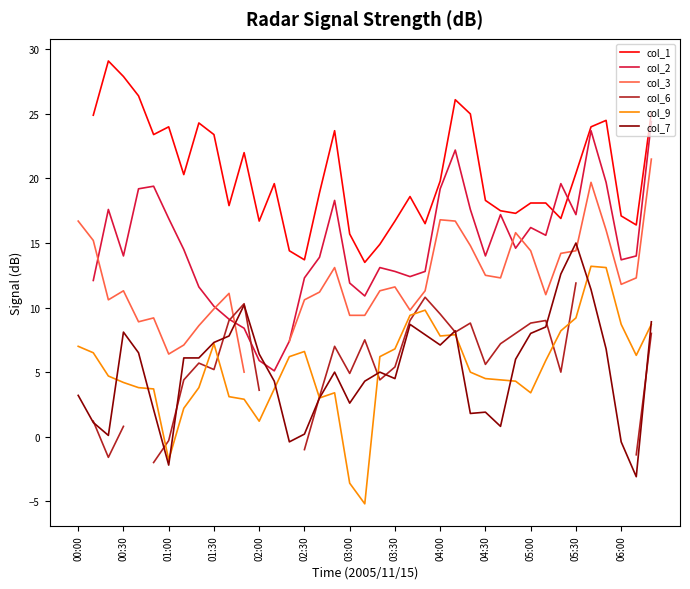

True or false: col_1 and col_9 intersect in this chart.

False